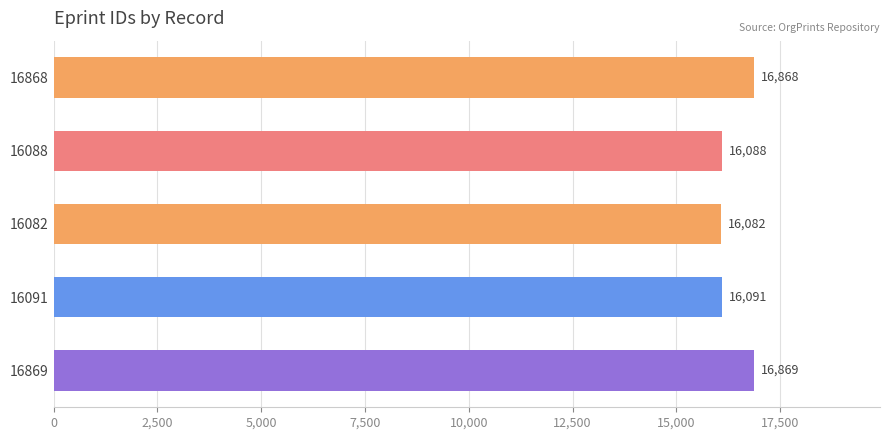

What is the ratio of the value at 16869 to the value at 16082?

1.0